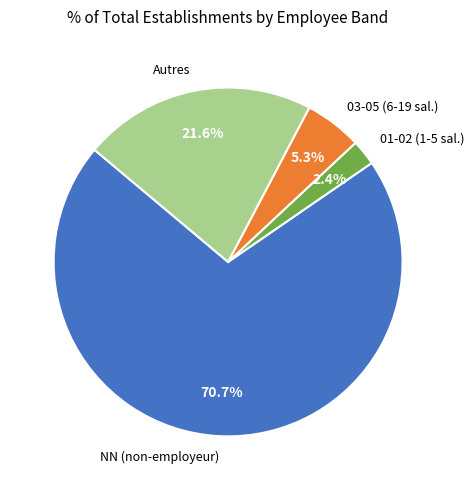

Is there a majority slice in this chart?

Yes